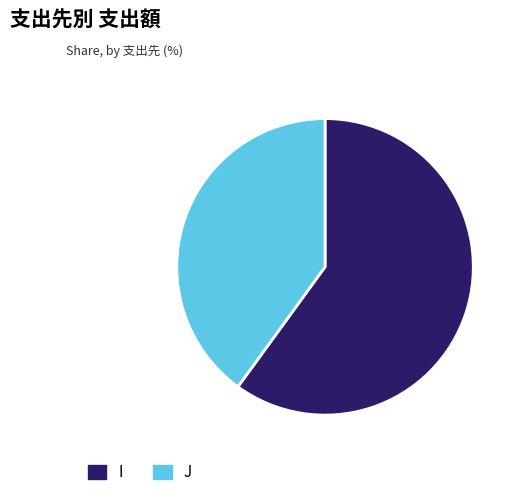

Approximately how many times larger is the value at I compared to J?

1.5